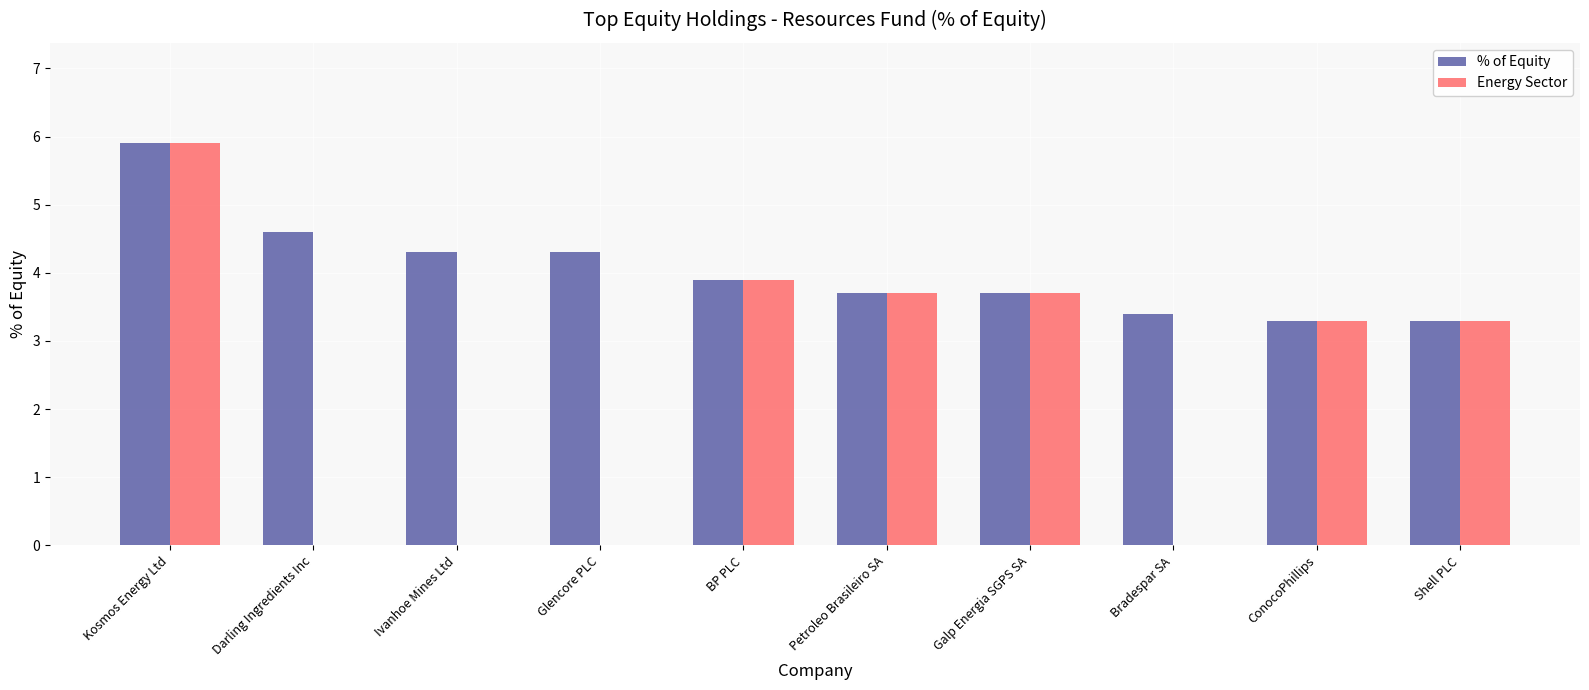

The Energy Sector series shows 3.7 at Petroleo Brasileiro SA. True or false?

True